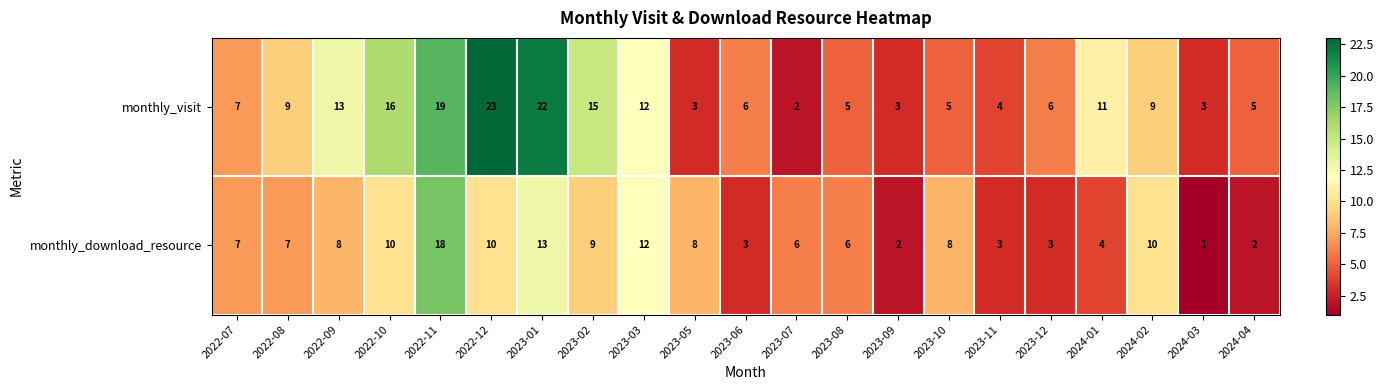

At 2022-12, list the series in order from smallest to largest.

monthly_download_resource, monthly_visit